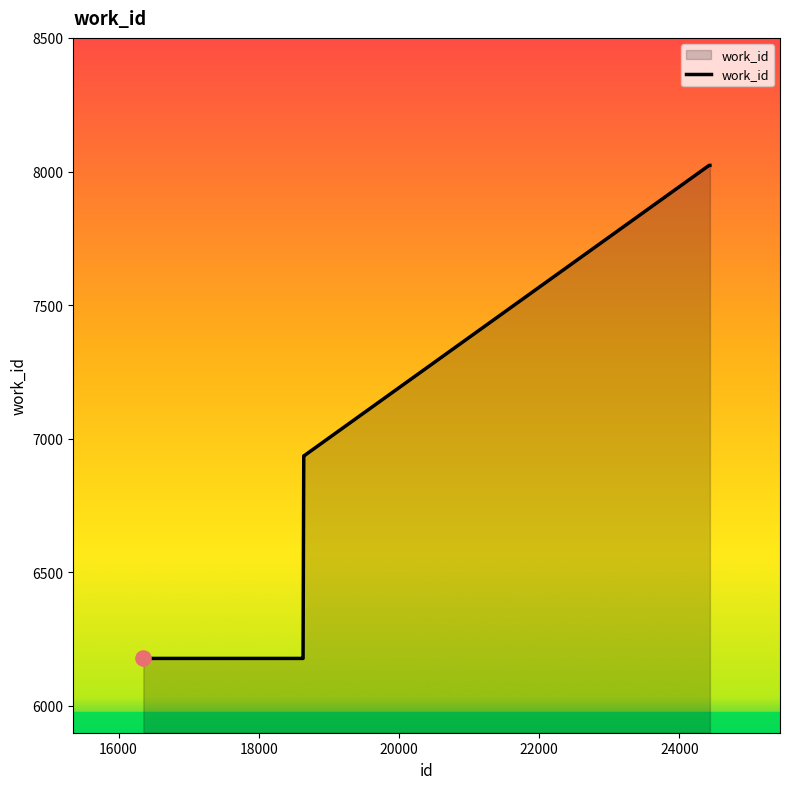

What is the greatest value displayed?

8023